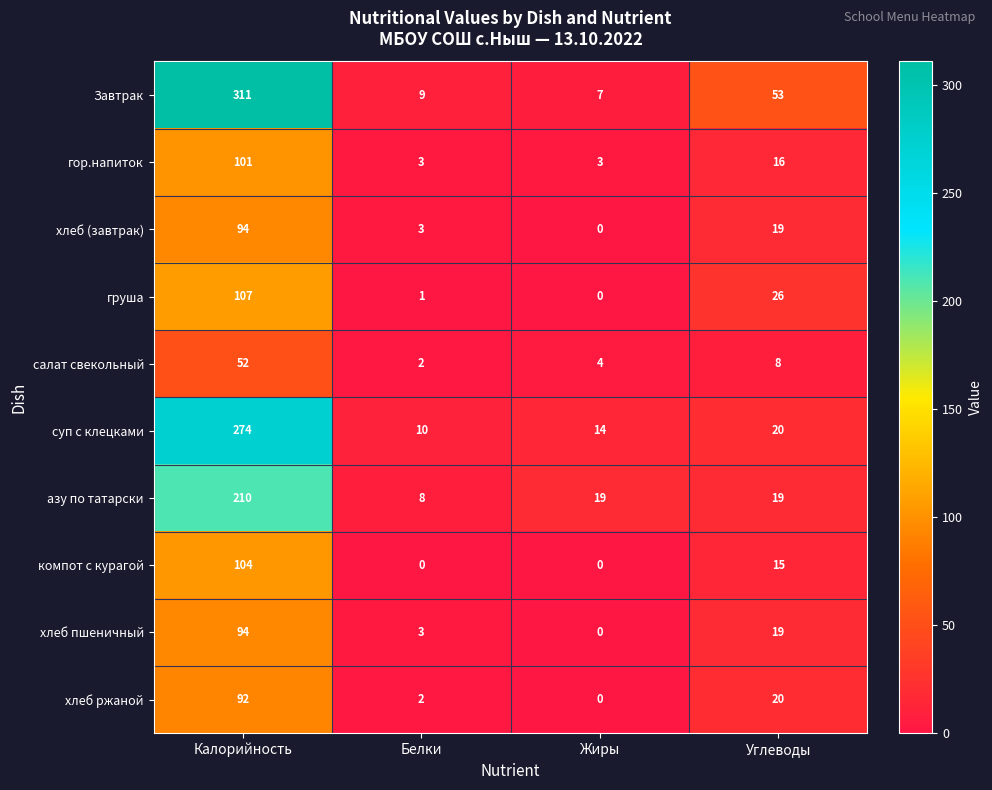

What is the difference between the maximum and minimum values in the Завтрак series?

304